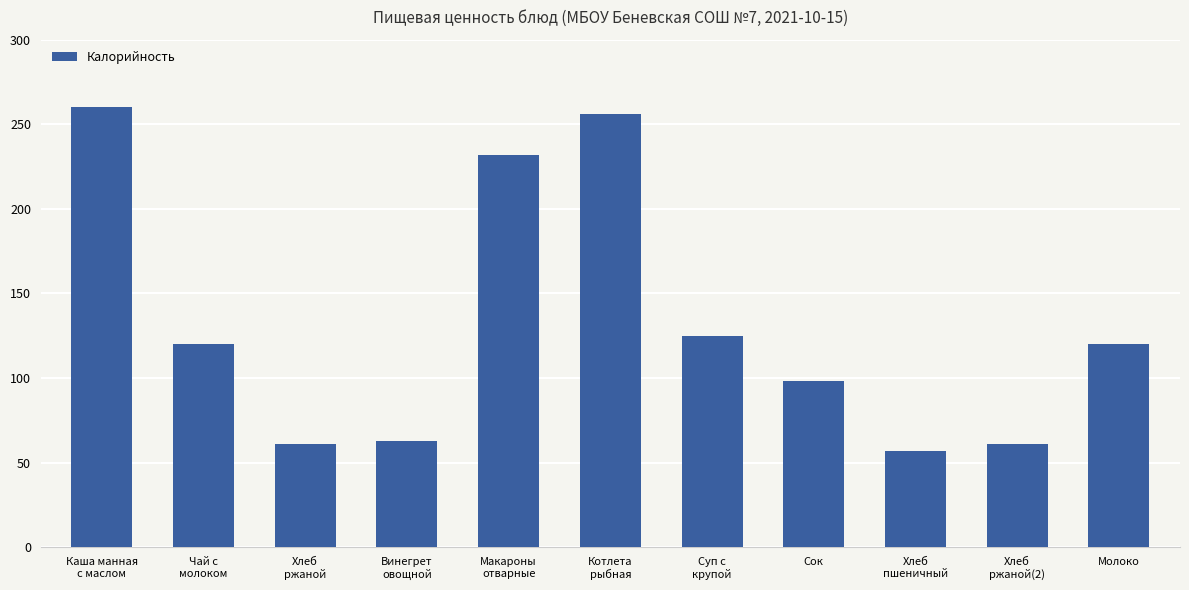

What is the difference between the second highest and second lowest values?

195